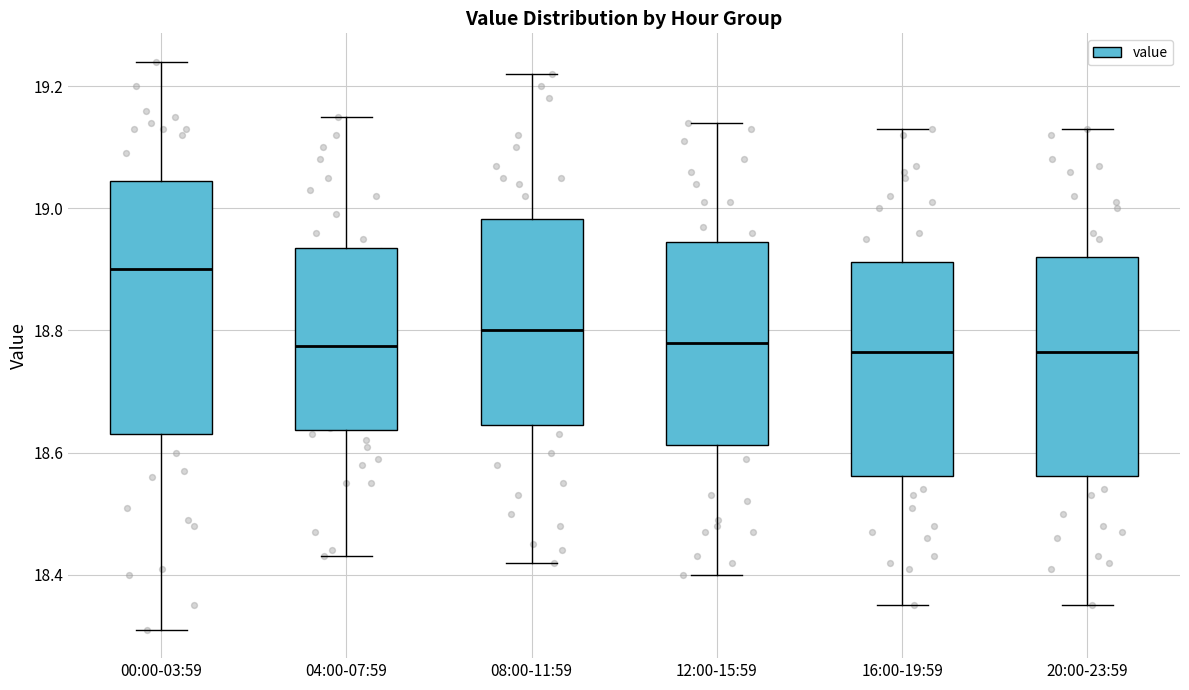

Reading left to right, read every box against the y-axis: the position of its median line, the range the box covers, and the ends of its whiskers. The values are not printed on the chart, so give them approximately, as read against the axis.

00:00-03:59: median 18.90, box 18.64 to 19.04, whiskers 18.32 to 19.24
04:00-07:59: median 18.78, box 18.64 to 18.94, whiskers 18.44 to 19.16
08:00-11:59: median 18.80, box 18.64 to 18.98, whiskers 18.42 to 19.22
12:00-15:59: median 18.78, box 18.62 to 18.94, whiskers 18.40 to 19.14
16:00-19:59: median 18.76, box 18.56 to 18.92, whiskers 18.36 to 19.14
20:00-23:59: median 18.76, box 18.56 to 18.92, whiskers 18.36 to 19.14